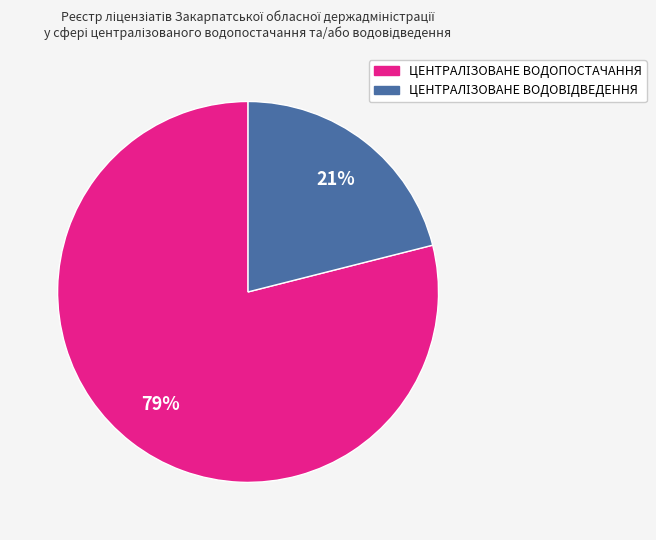

Is there any slice that represents more than half of the pie?

Yes